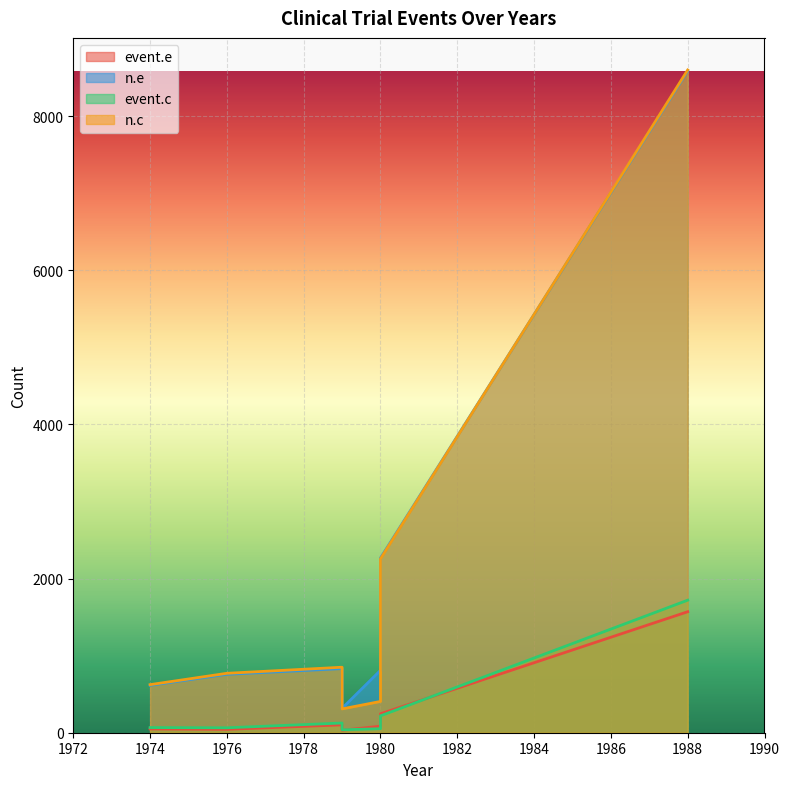

Which series has the widest spread of values?

n.c